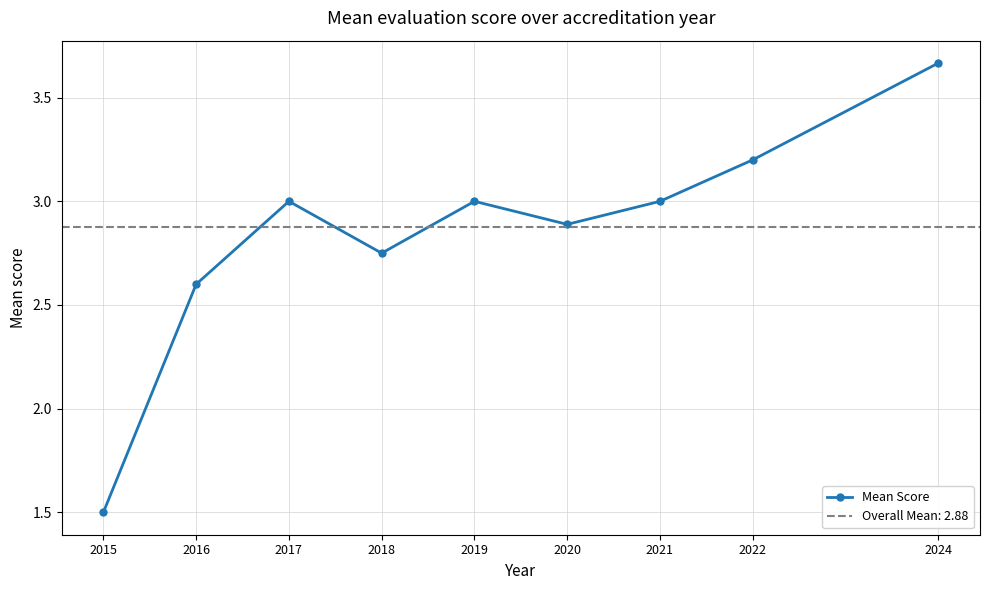

Between 2018 and 2019, which is larger?

2019